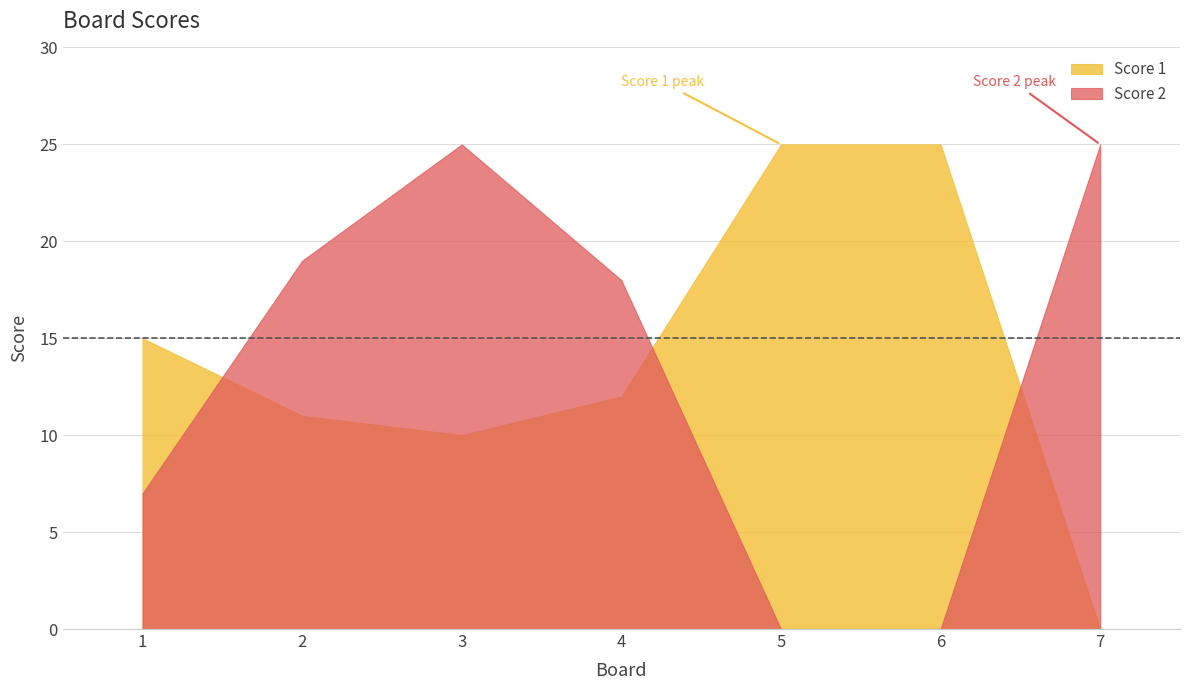

Between 1 and 2, which series saw the biggest shift?

Score 2